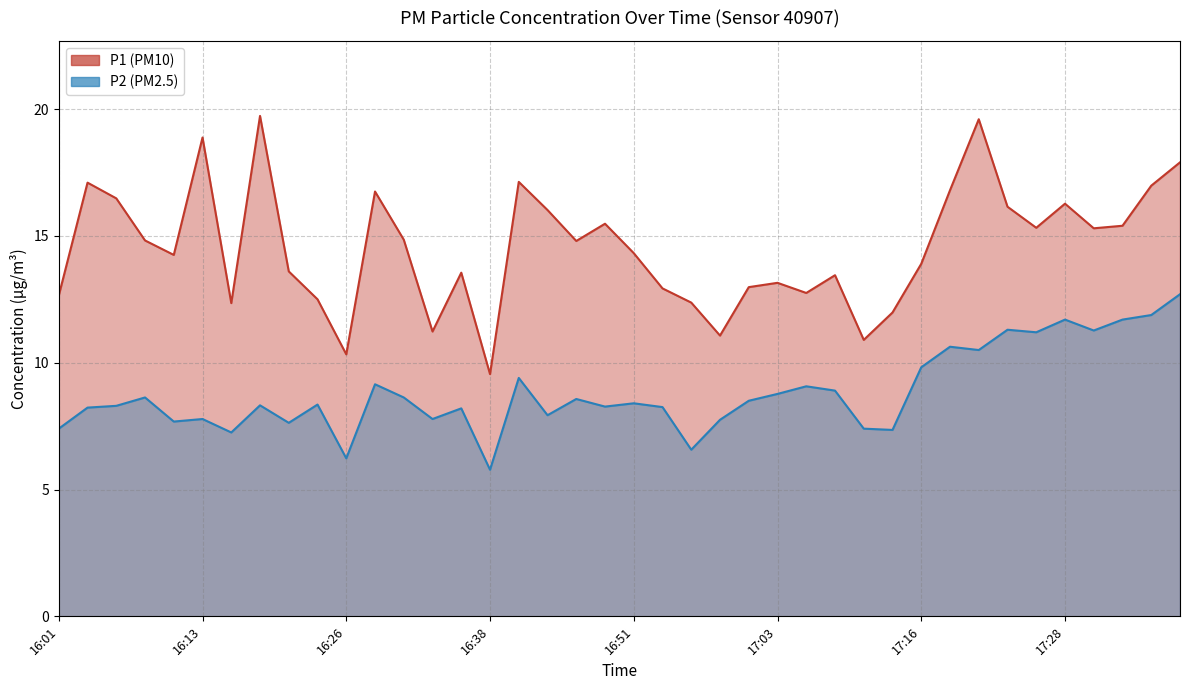

True or false: P1 and P2 intersect in this chart.

False